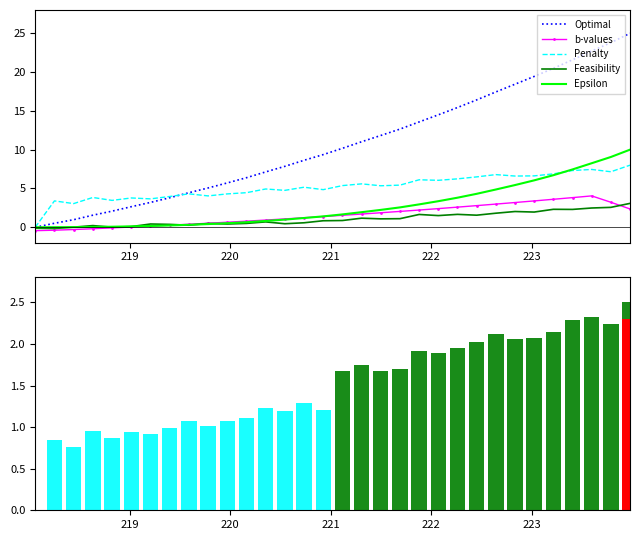

How many values in the Optimal series are below 10?

16